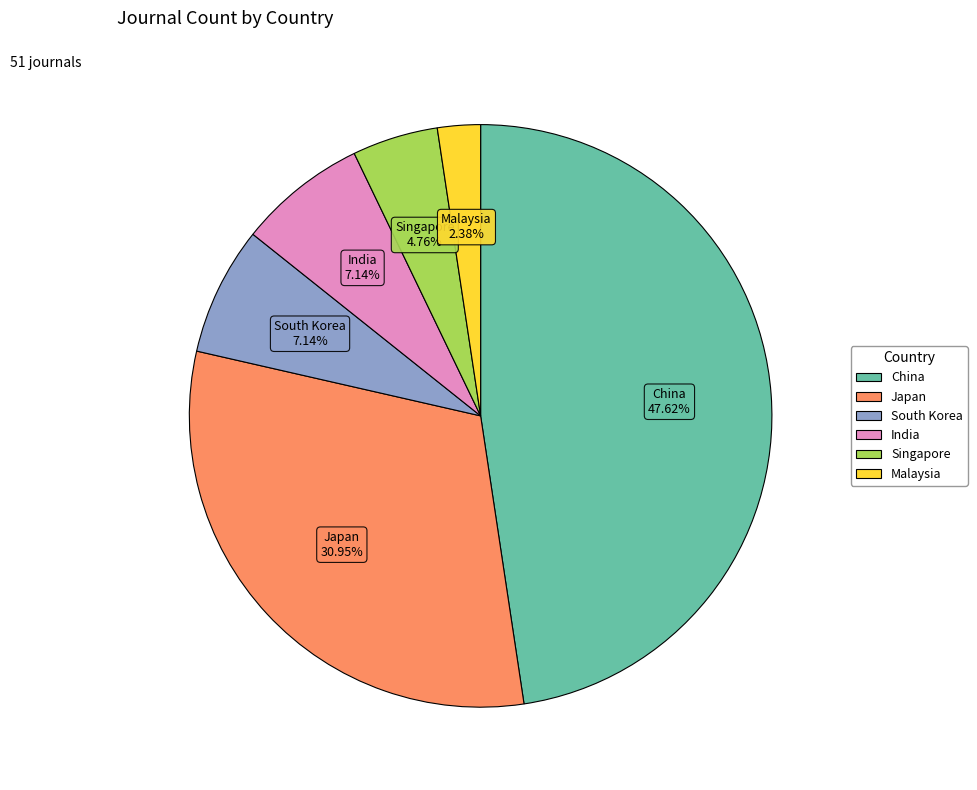

How many slices are in this pie chart?

6